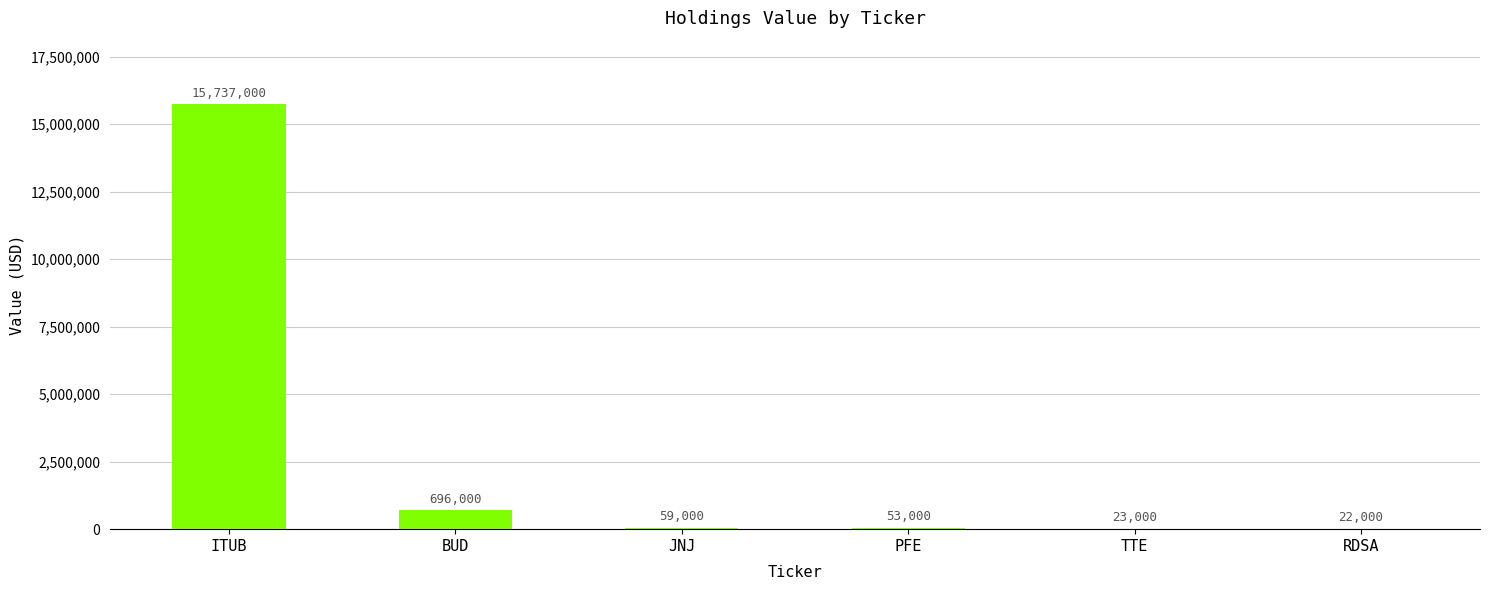

At which label is the value closest to 7879500?

BUD